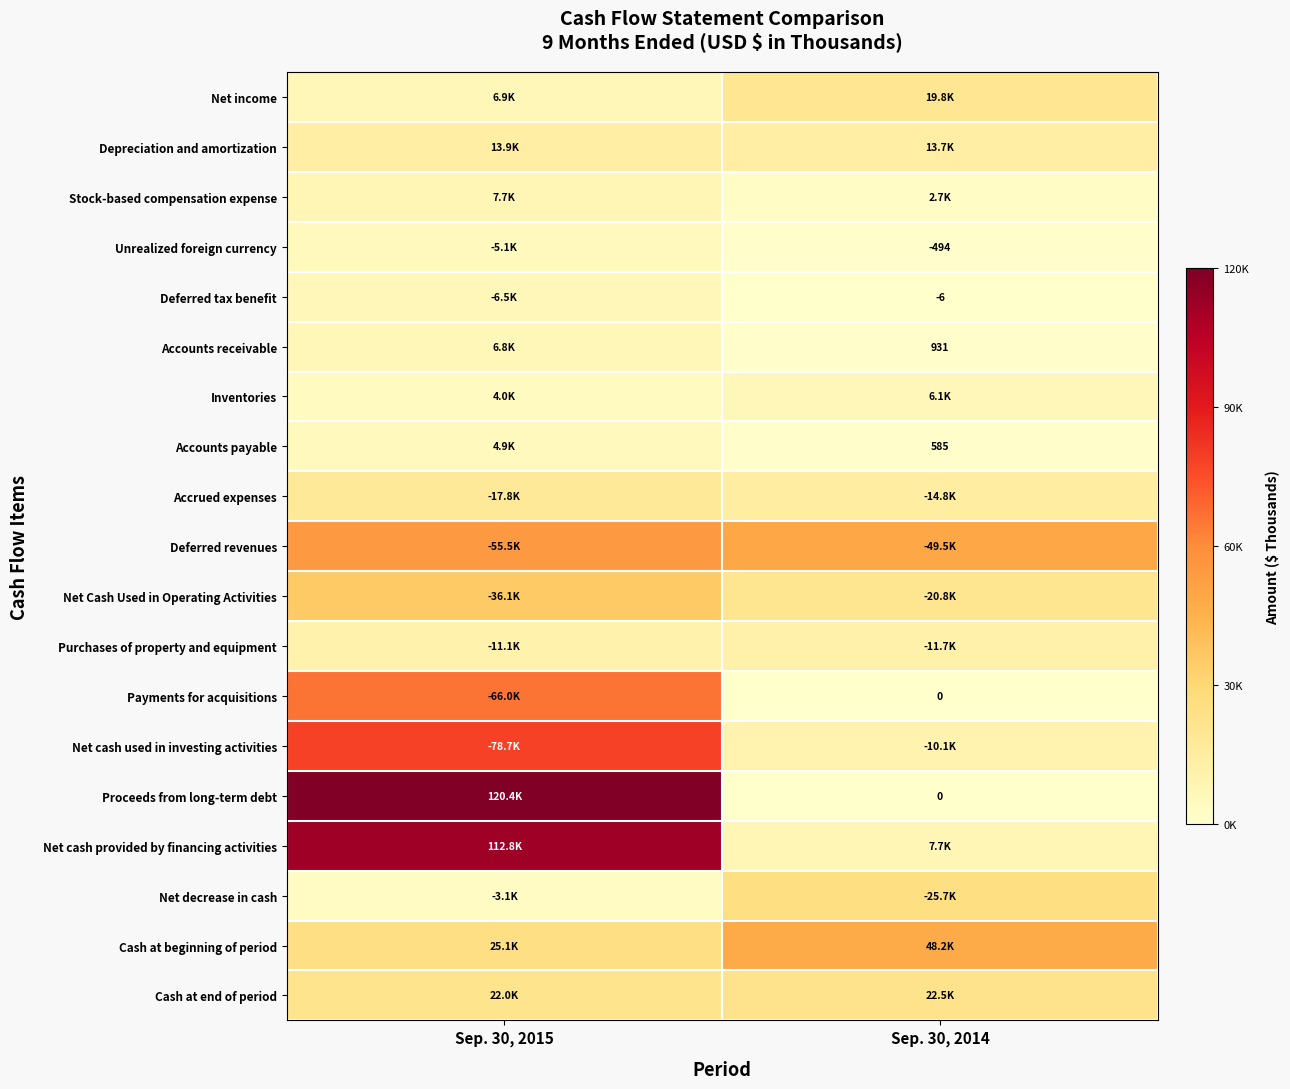

At which category is the sum across all series the highest?

Sep. 30, 2015